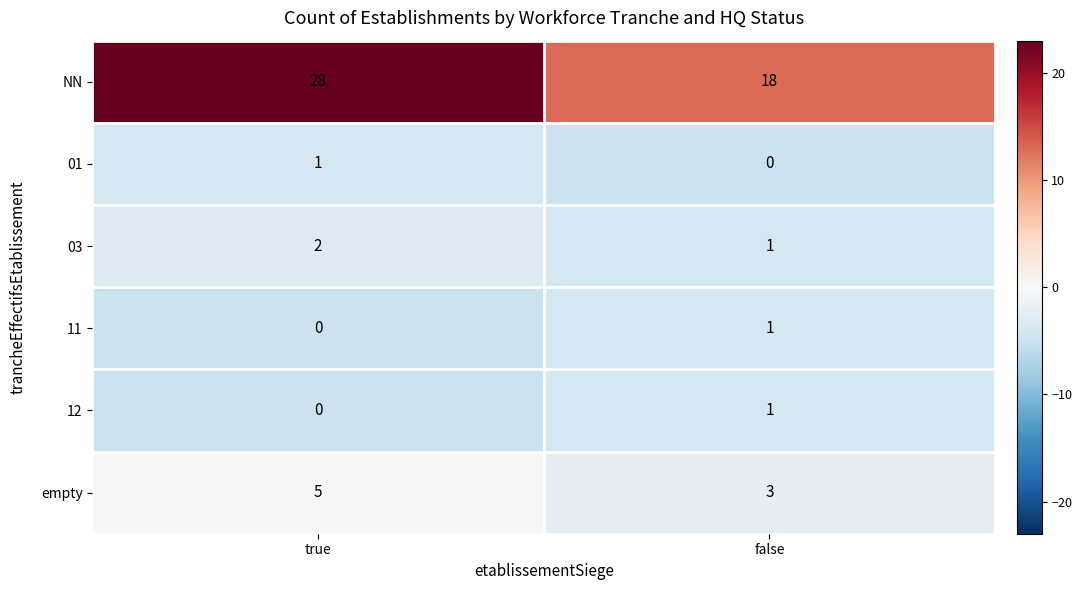

At which label is 03 closest to 1?

false